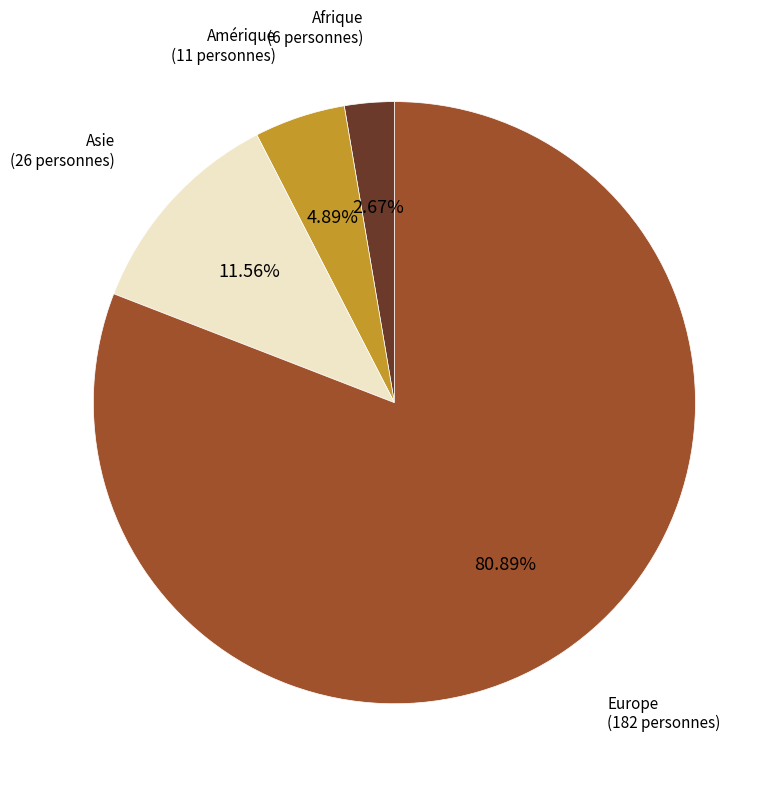

Is there a majority slice in this chart?

Yes